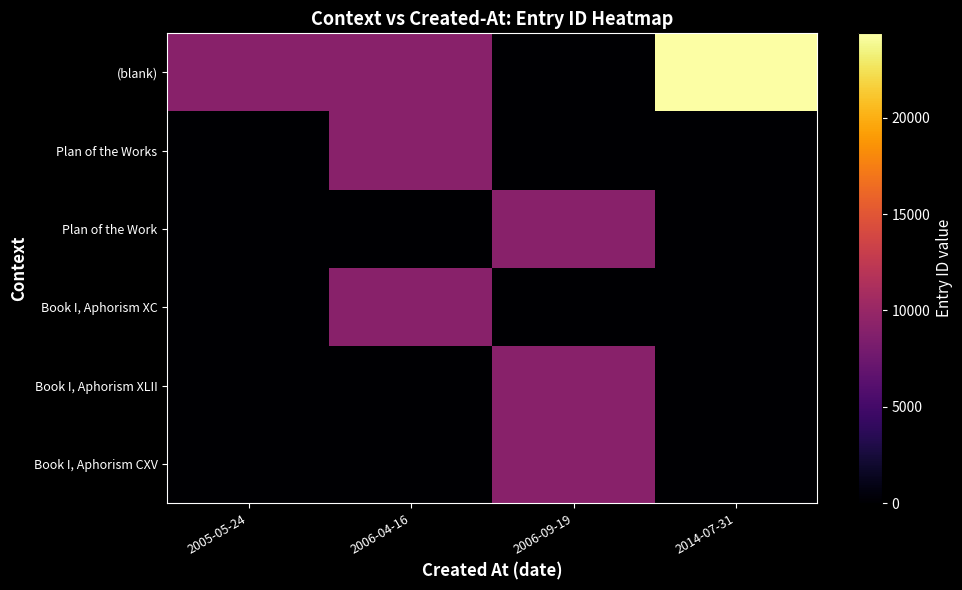

What is the difference between the highest and lowest values at 2006-09-19?

9129